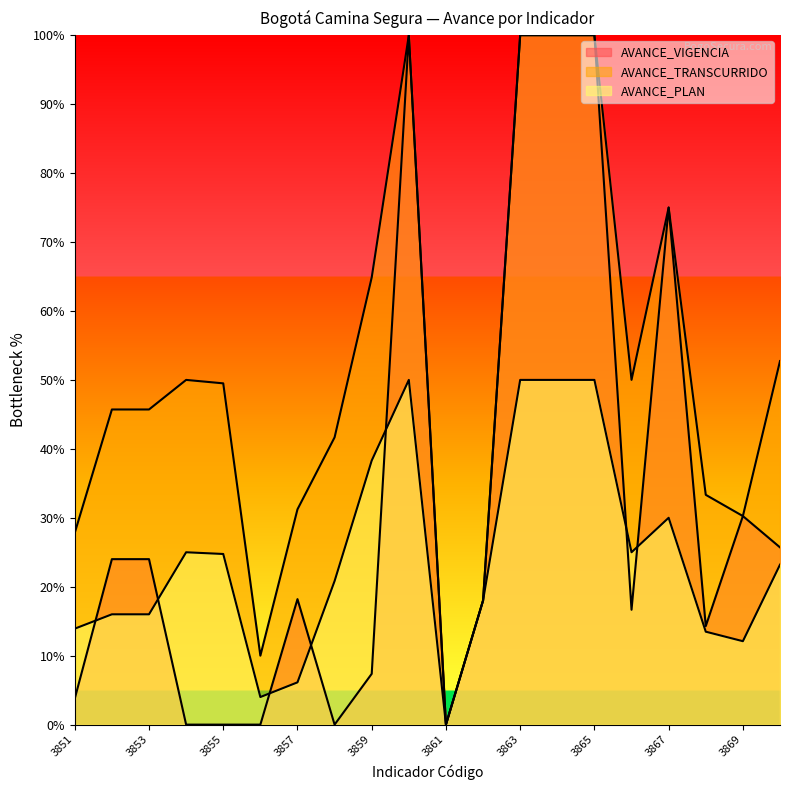

How many values in the AVANCE_TRANSCURRIDO series exceed 49?

10